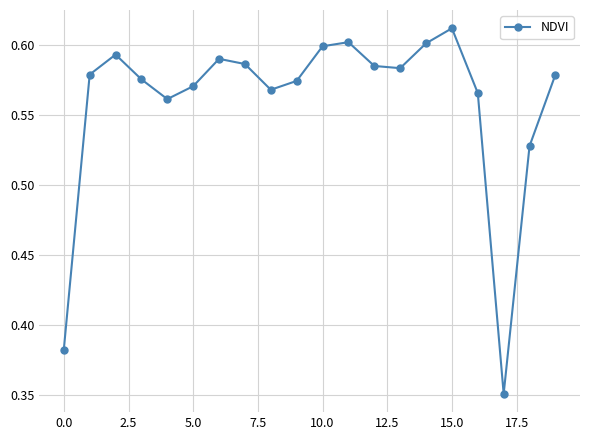

What is the difference between the maximum and minimum values?

0.3